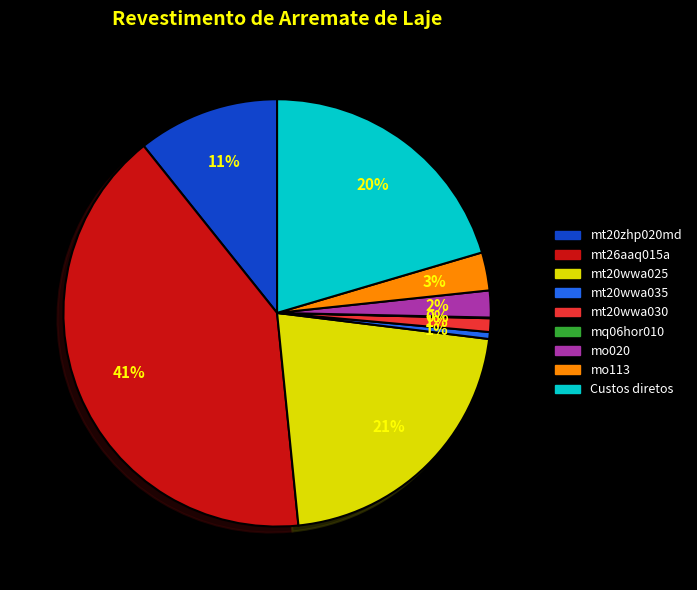

What percentage is the mt26aaq015a slice, to the nearest percent?

41%